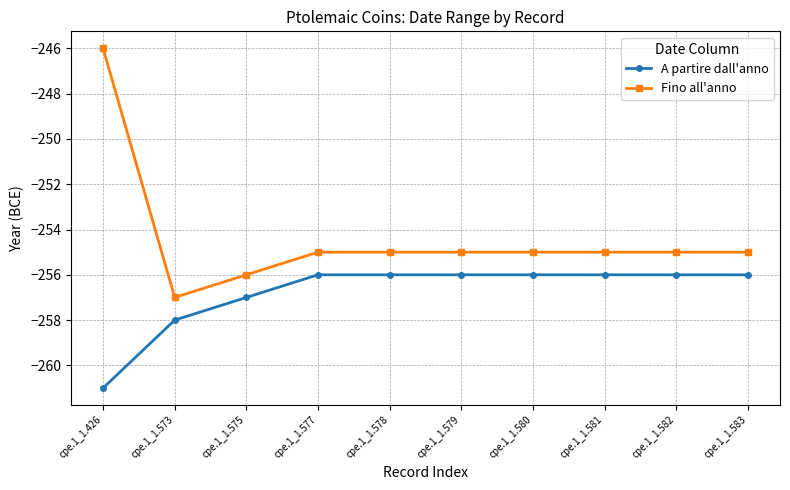

Which series has the widest spread of values?

Fino all'anno